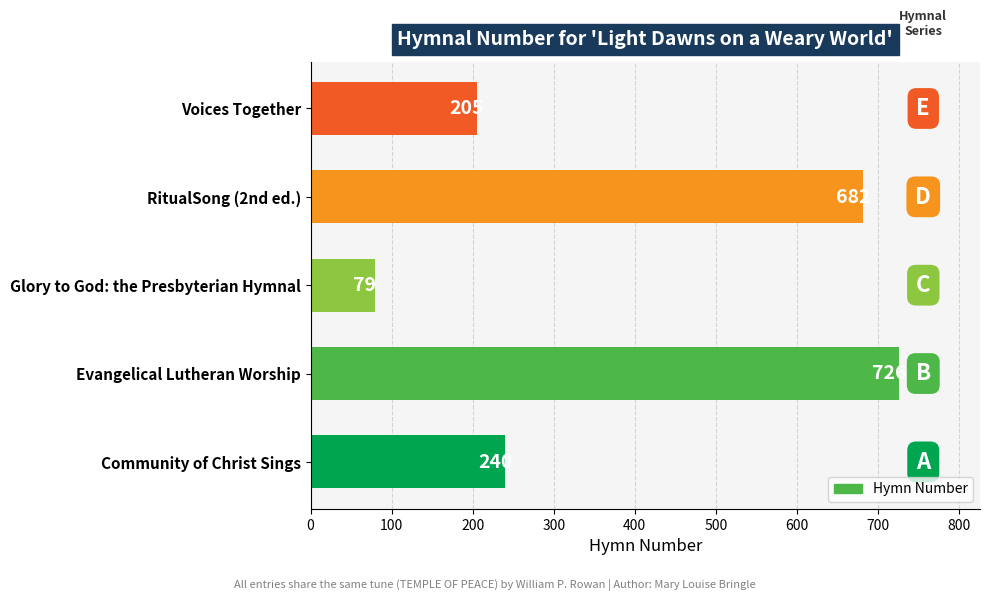

Rank the categories by value from highest to lowest.

Evangelical Lutheran Worship, RitualSong (2nd ed.), Community of Christ Sings, Voices Together, Glory to God: the Presbyterian Hymnal